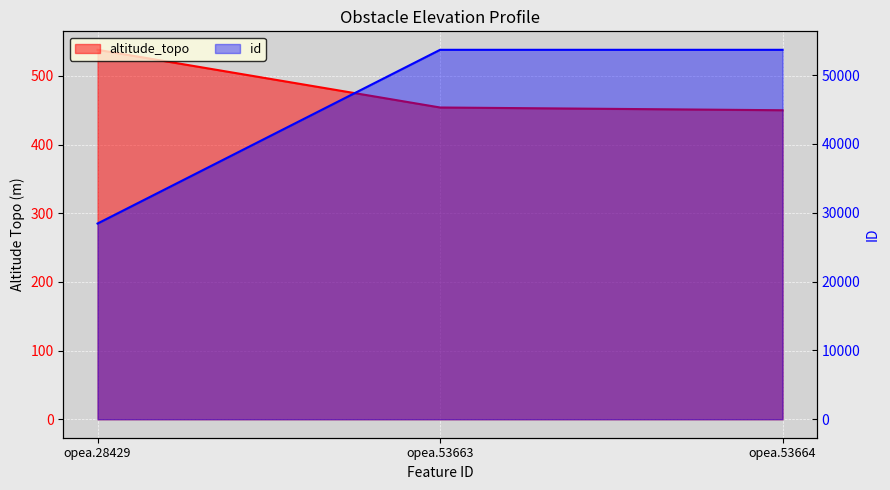

What is the maximum value shown in the chart?

53664